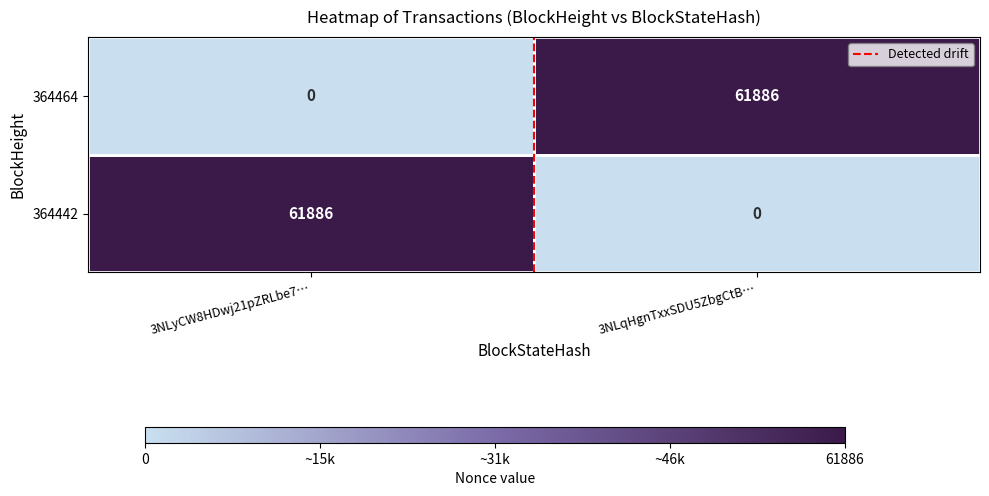

Read the 364464 value at 3NLqHgnTxxSDU5ZbgCtB….

61886